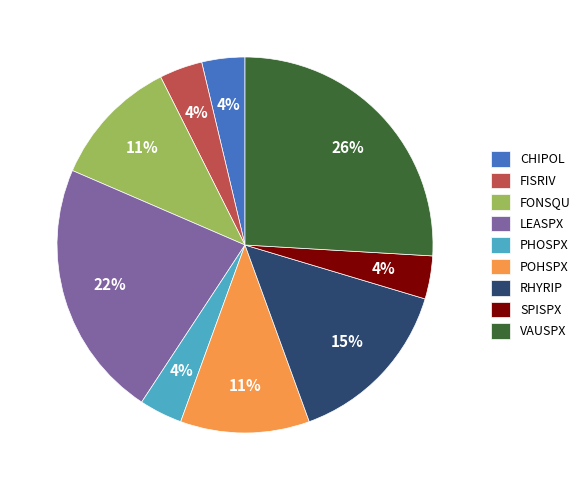

To the nearest percent, what portion does FISRIV represent?

4%